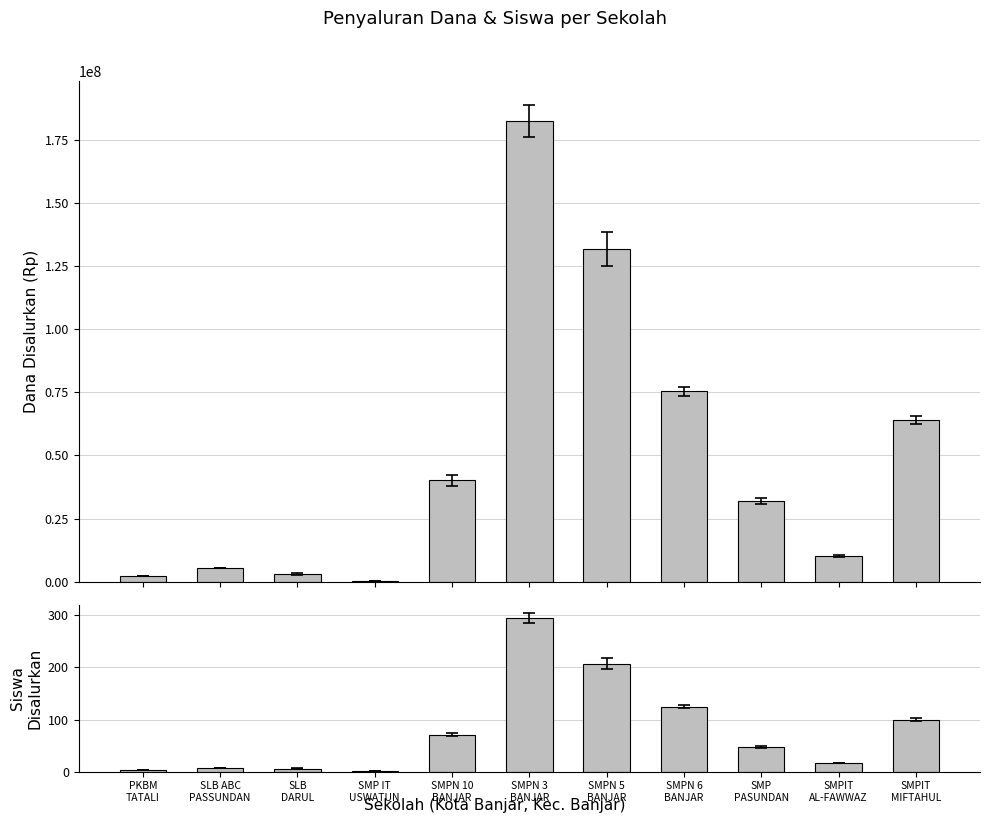

What is the total value across all series at PKBM
TATALI?

2250004